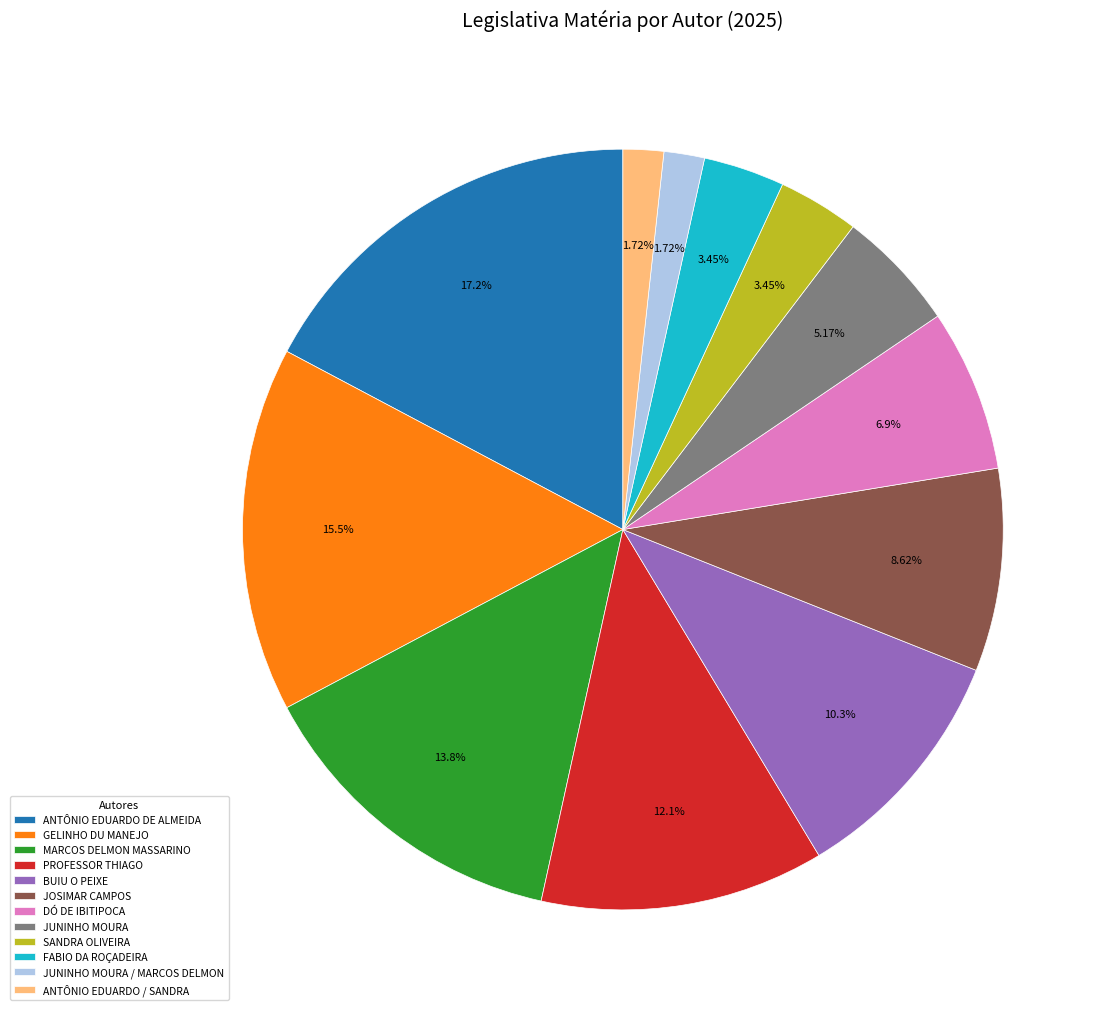

Which has a higher value, BUIU O PEIXE or SANDRA OLIVEIRA?

BUIU O PEIXE